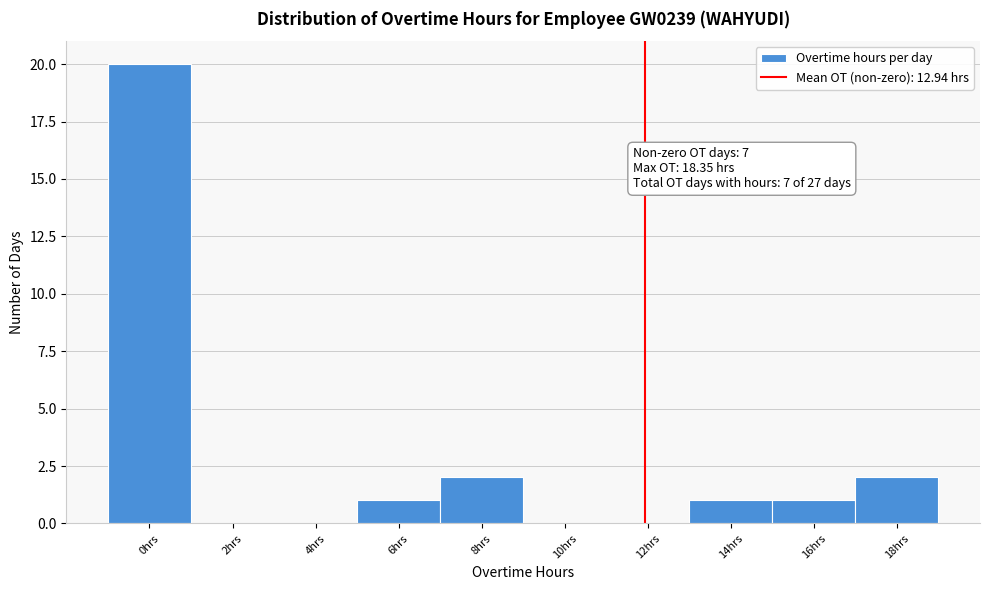

Reading left to right, extract all data points from this chart.

0hrs=20	2hrs=0	4hrs=0	6hrs=1	8hrs=2	10hrs=0	12hrs=0	14hrs=1	16hrs=1	18hrs=2